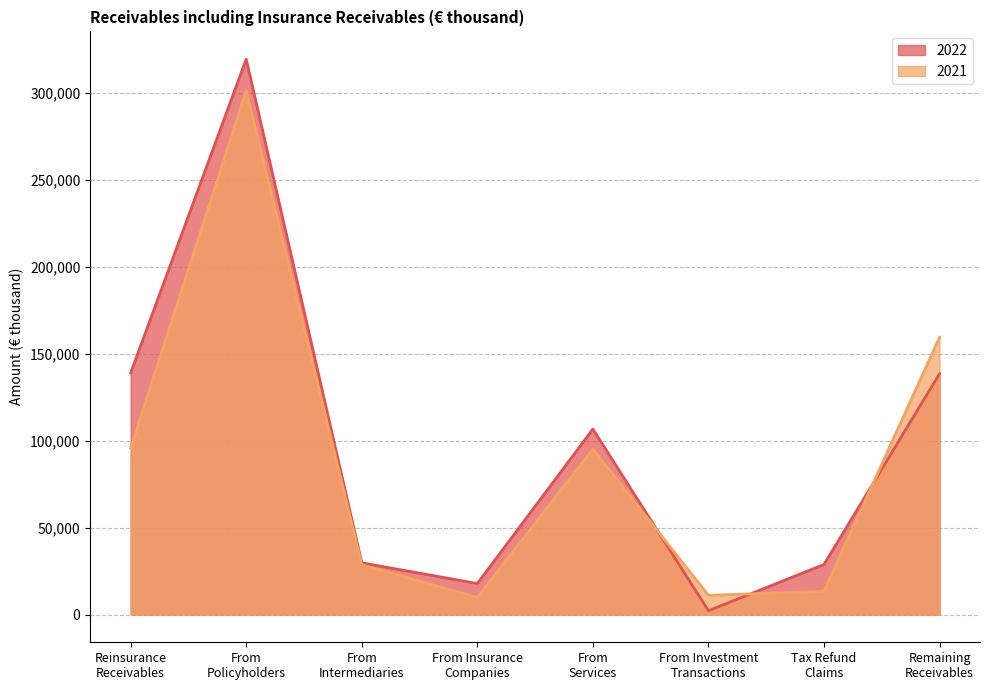

What is the sum of all 2022 values?

782428